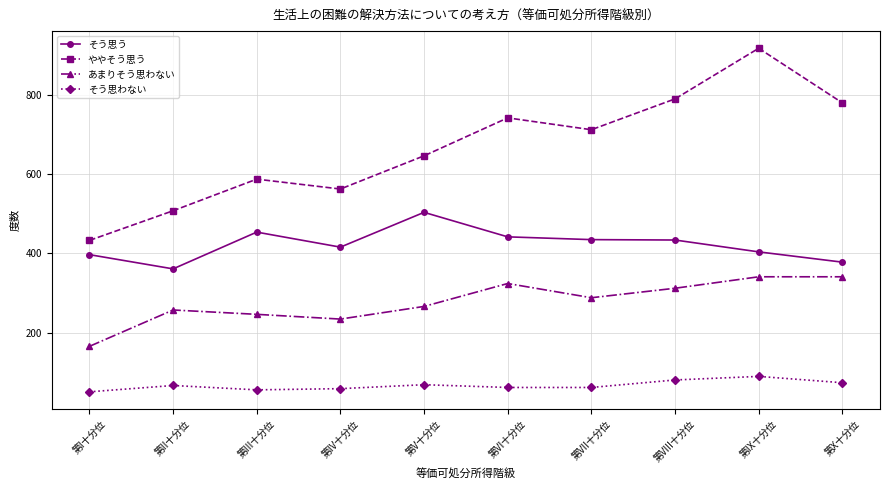

What is the approximate value of そう思う at 第VI十分位?

442